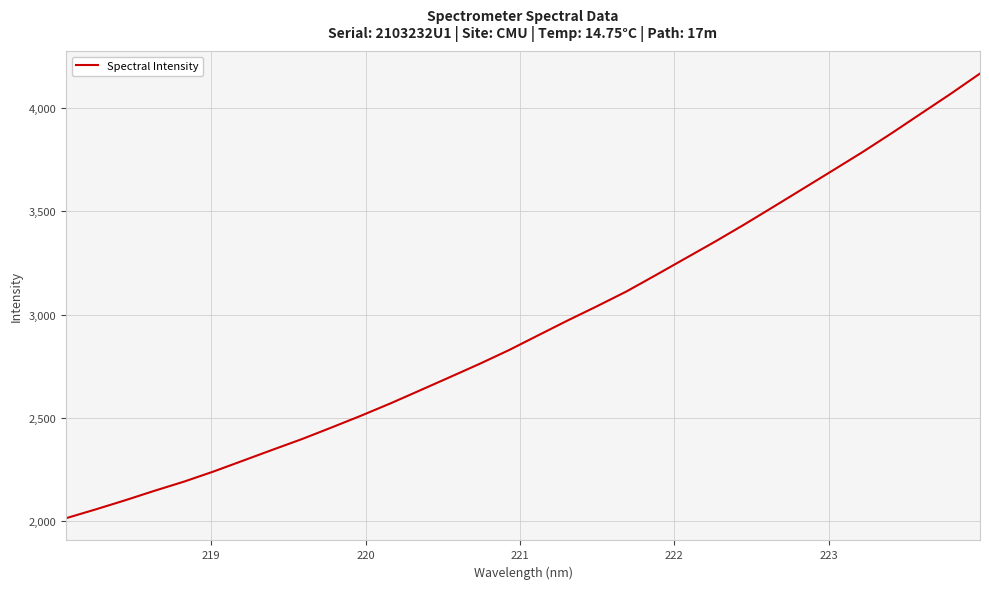

What is the minimum value shown in the chart?

2014.9